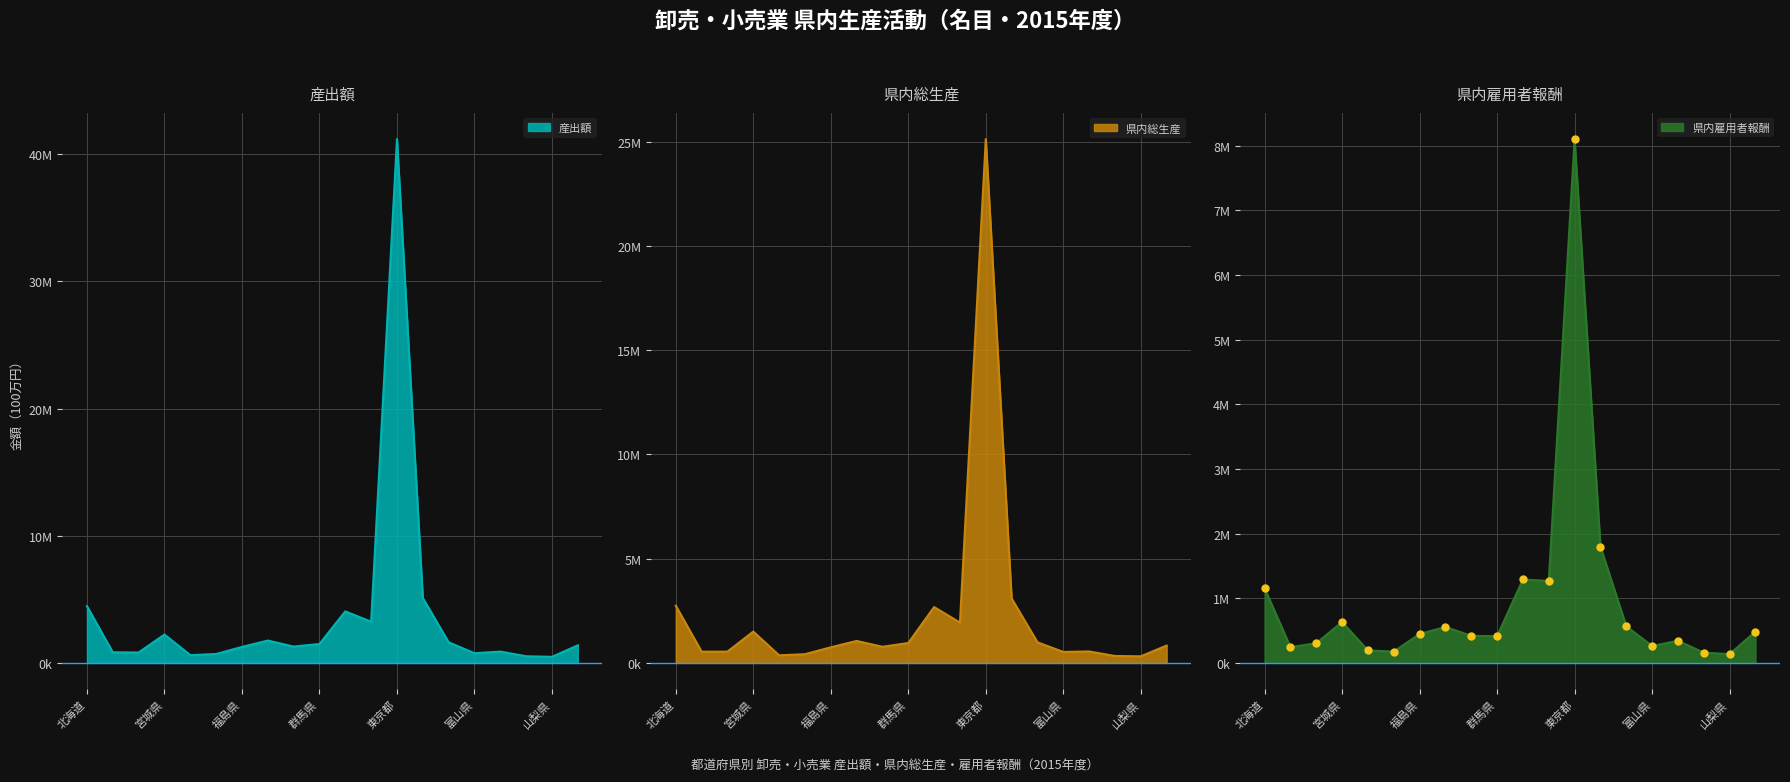

The value of 県内総生産 at 福井県 is 331593. True or false?

True